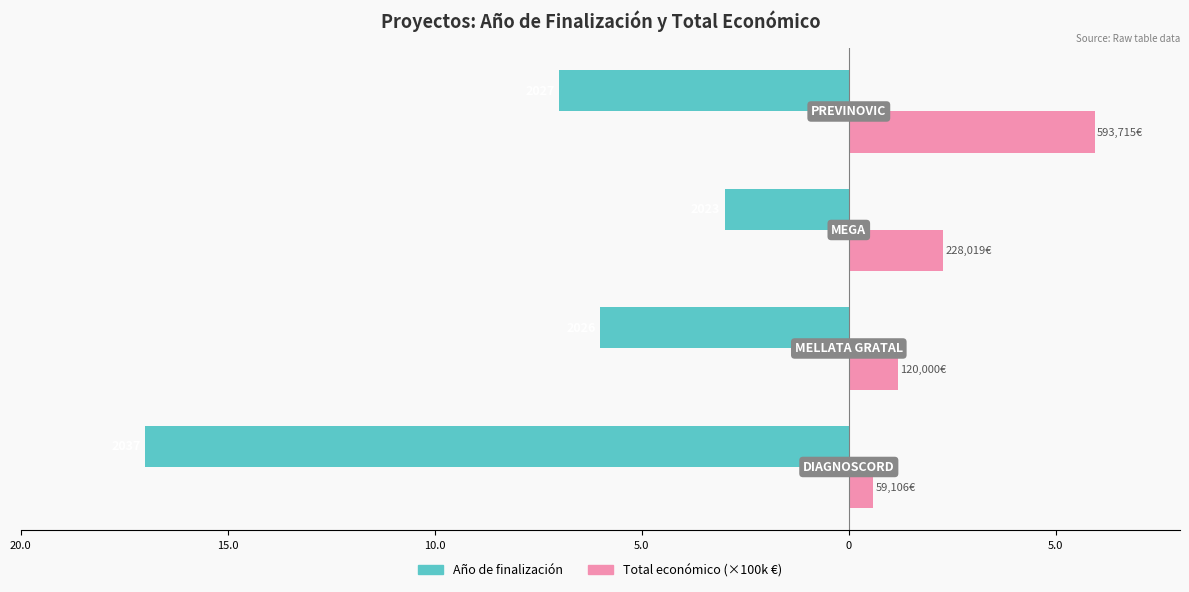

What are all the series names shown in the legend?

Año de finalización, Total económico (×100k €)